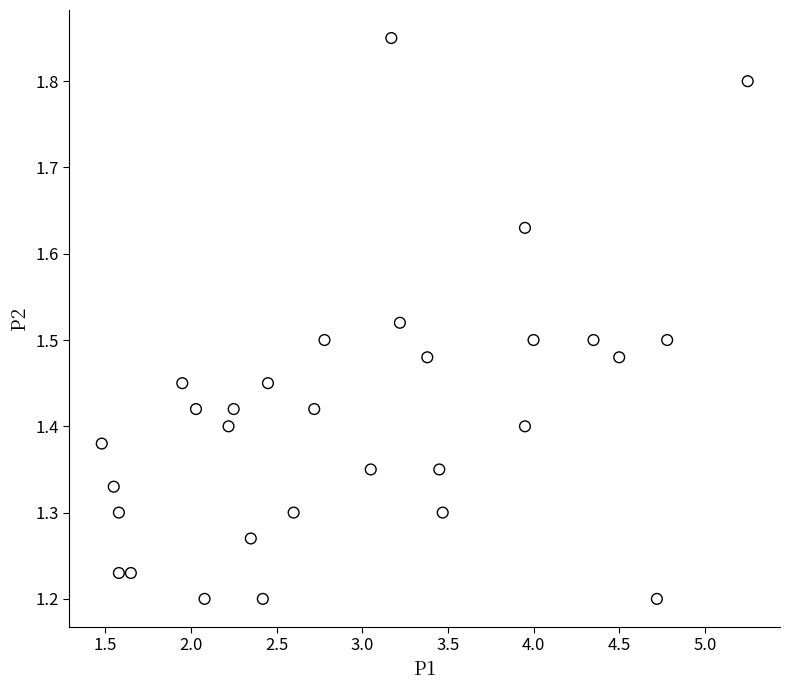

What is the range of X values (max minus min)?

3.8